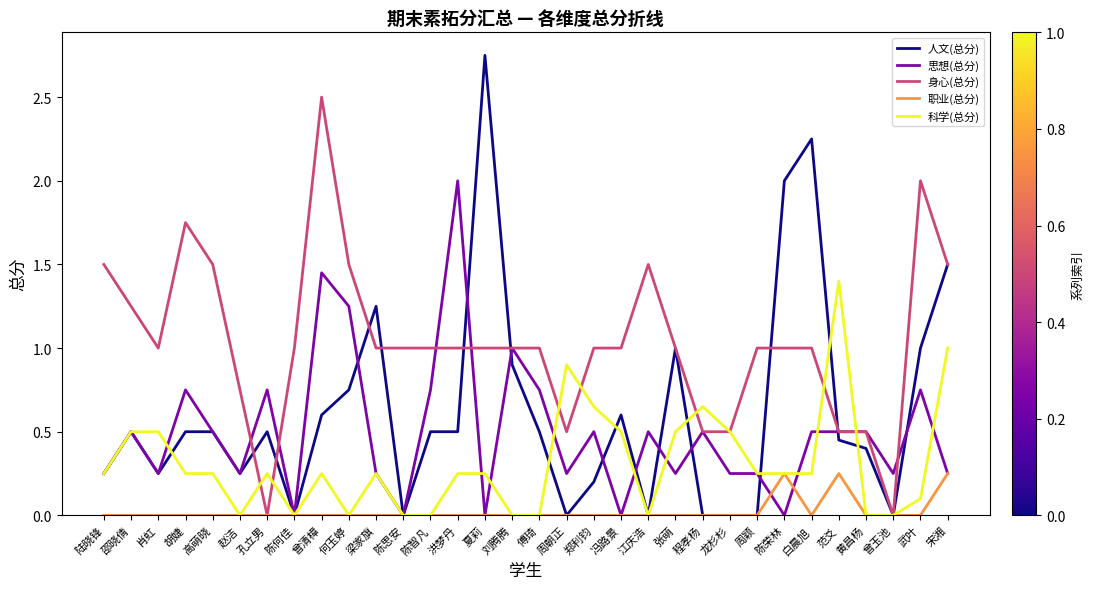

The 人文(总分) series shows 0.0 at 程孝杨. True or false?

True